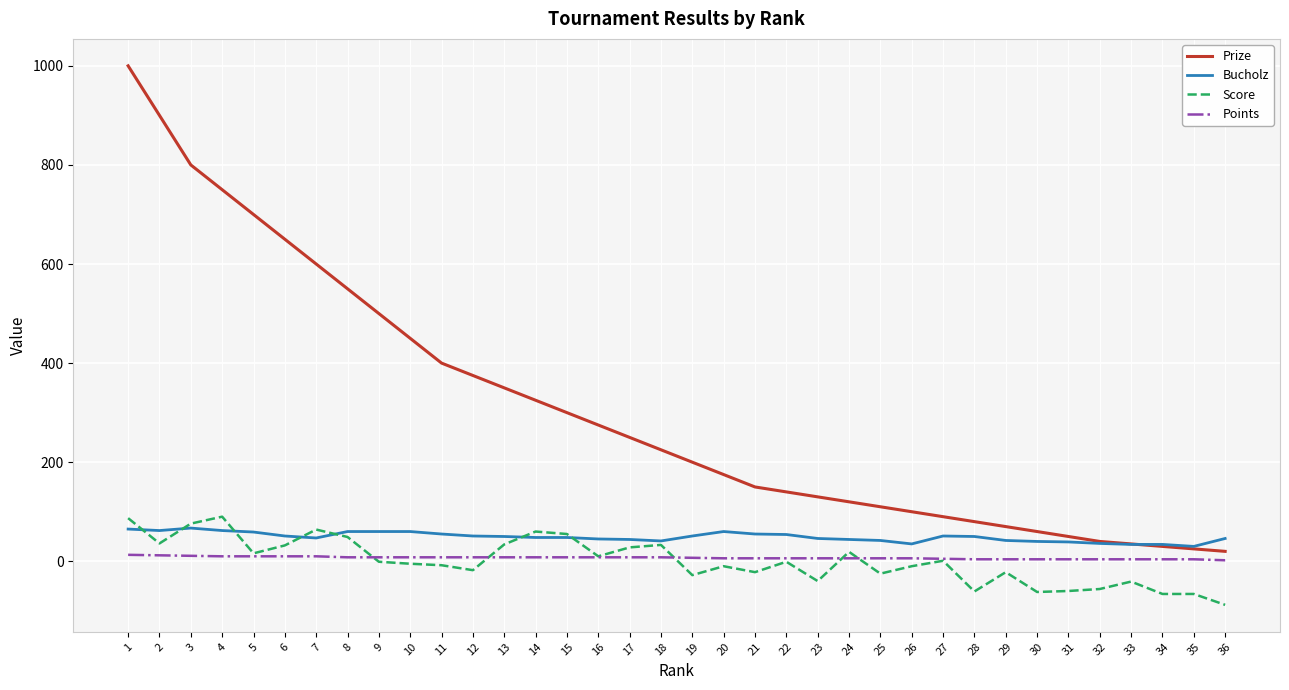

What are all the series names shown in the legend?

Prize, Bucholz, Score, Points